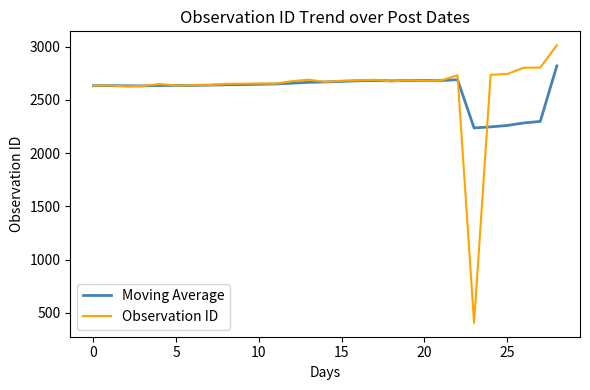

Does the chart display data point markers on the line(s)?

No